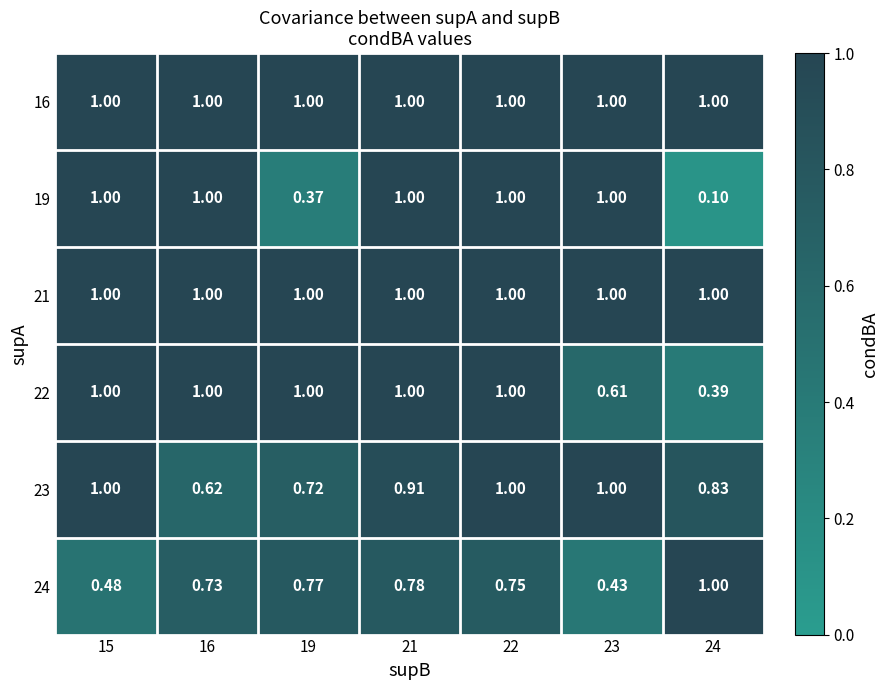

Is the value of 16 at 21 greater than the value of 24 at 19?

Yes